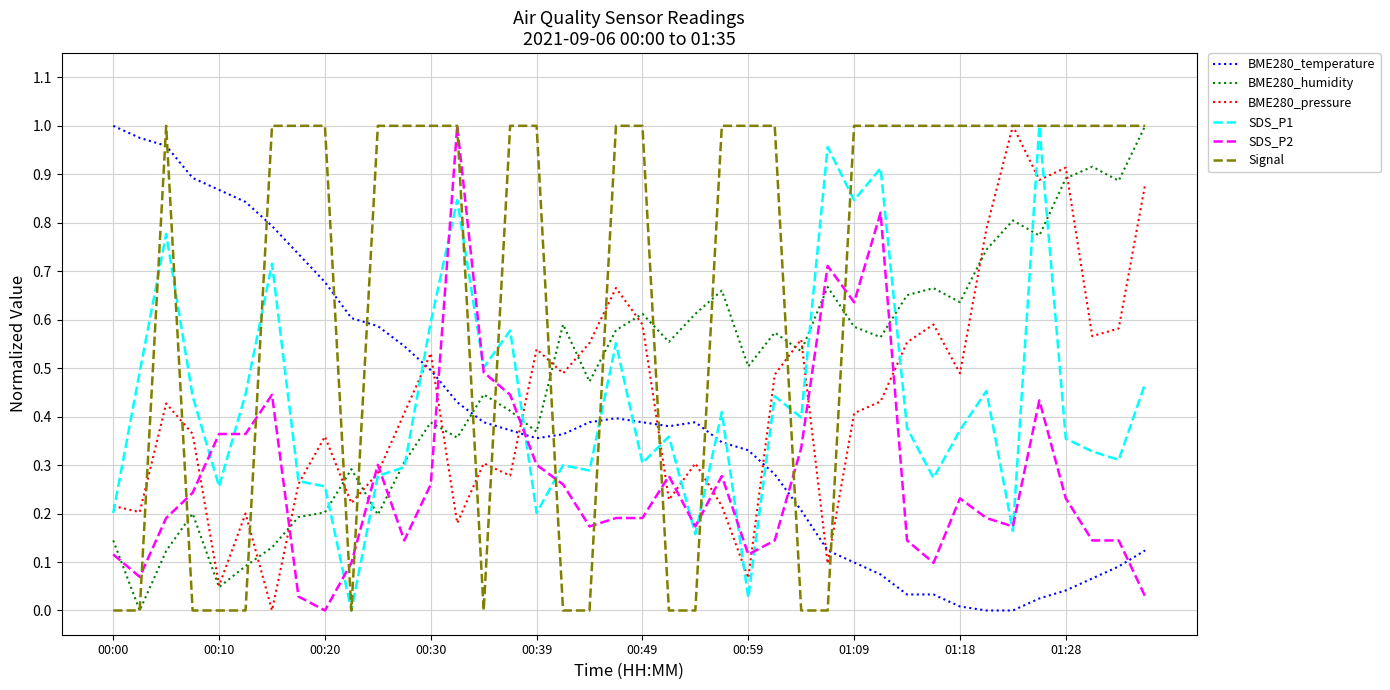

Which series ends up on top after the final intersection of BME280_pressure and BME280_temperature?

BME280_pressure